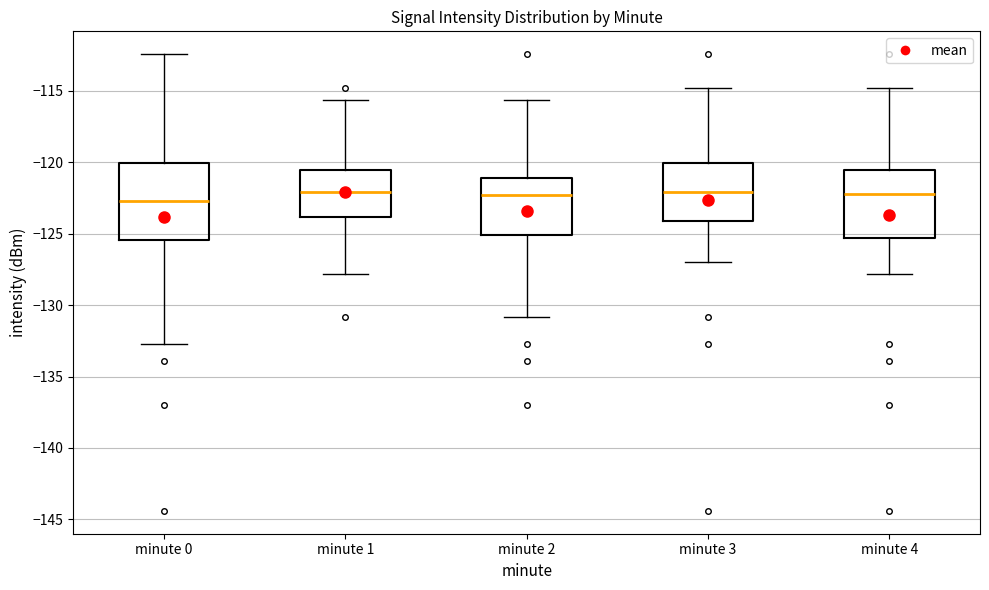

Reading left to right, read every box against the y-axis: the position of its median line, the range the box covers, and the ends of its whiskers. The values are not printed on the chart, so give them approximately, as read against the axis.

minute 0: median -122.5, box -125.5 to -120.0, whiskers -132.5 to -112.5
minute 1: median -122.0, box -124.0 to -120.5, whiskers -128.0 to -115.5
minute 2: median -122.5, box -125.0 to -121.0, whiskers -131.0 to -115.5
minute 3: median -122.0, box -124.0 to -120.0, whiskers -127.0 to -115.0
minute 4: median -122.0, box -125.5 to -120.5, whiskers -128.0 to -115.0